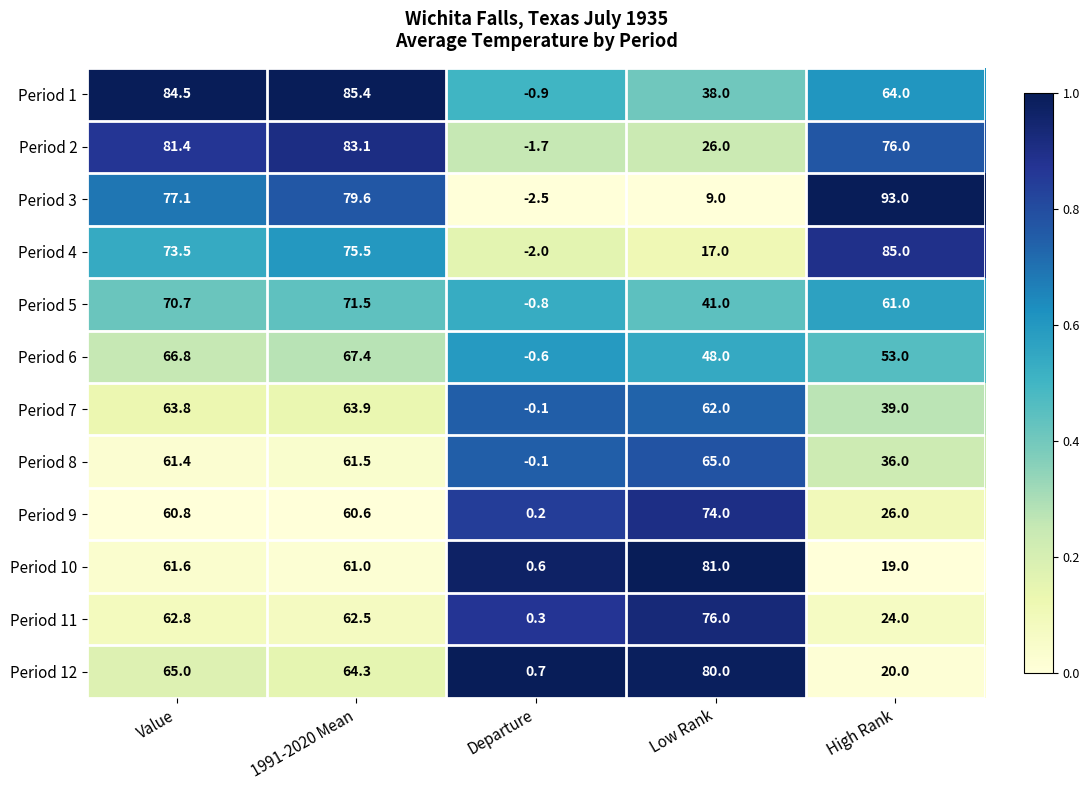

Where does the Period 7 series first go above 62?

Value